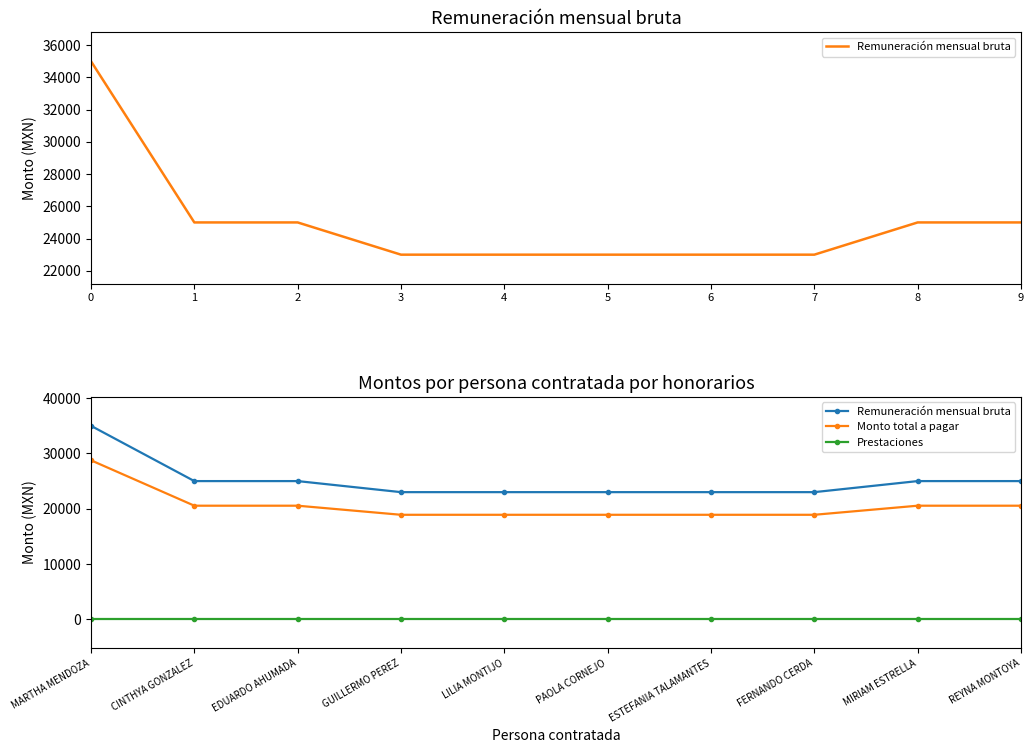

What is the highest value of the Remuneración mensual bruta series?

35000